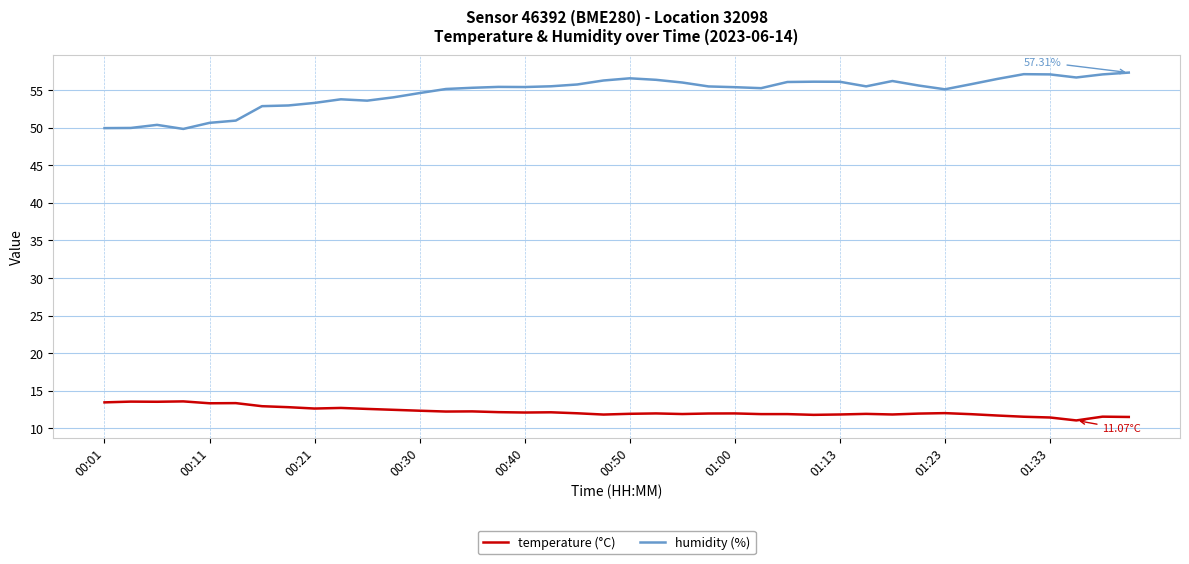

What is the minimum value shown in the chart?

11.1